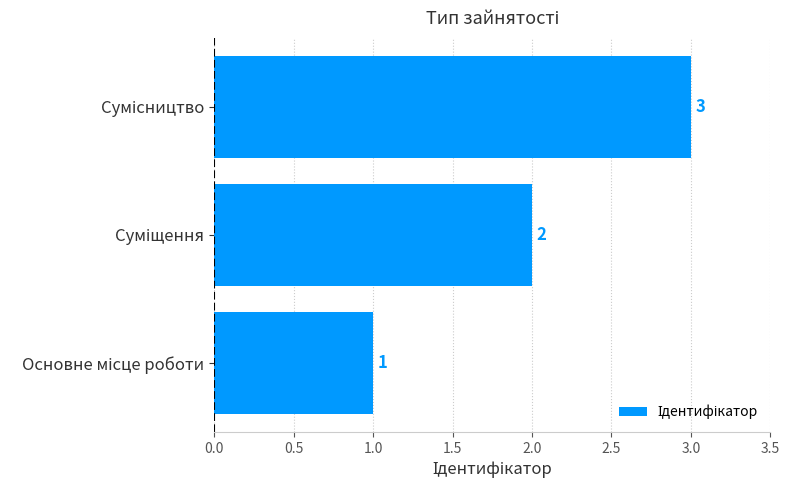

What is the maximum value shown in the chart?

3